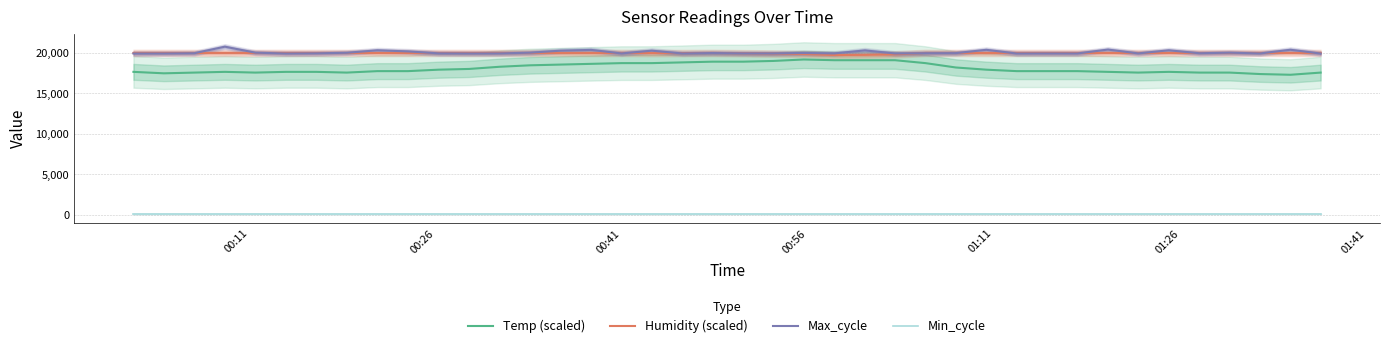

What is the minimum value for Max_cycle?

19904